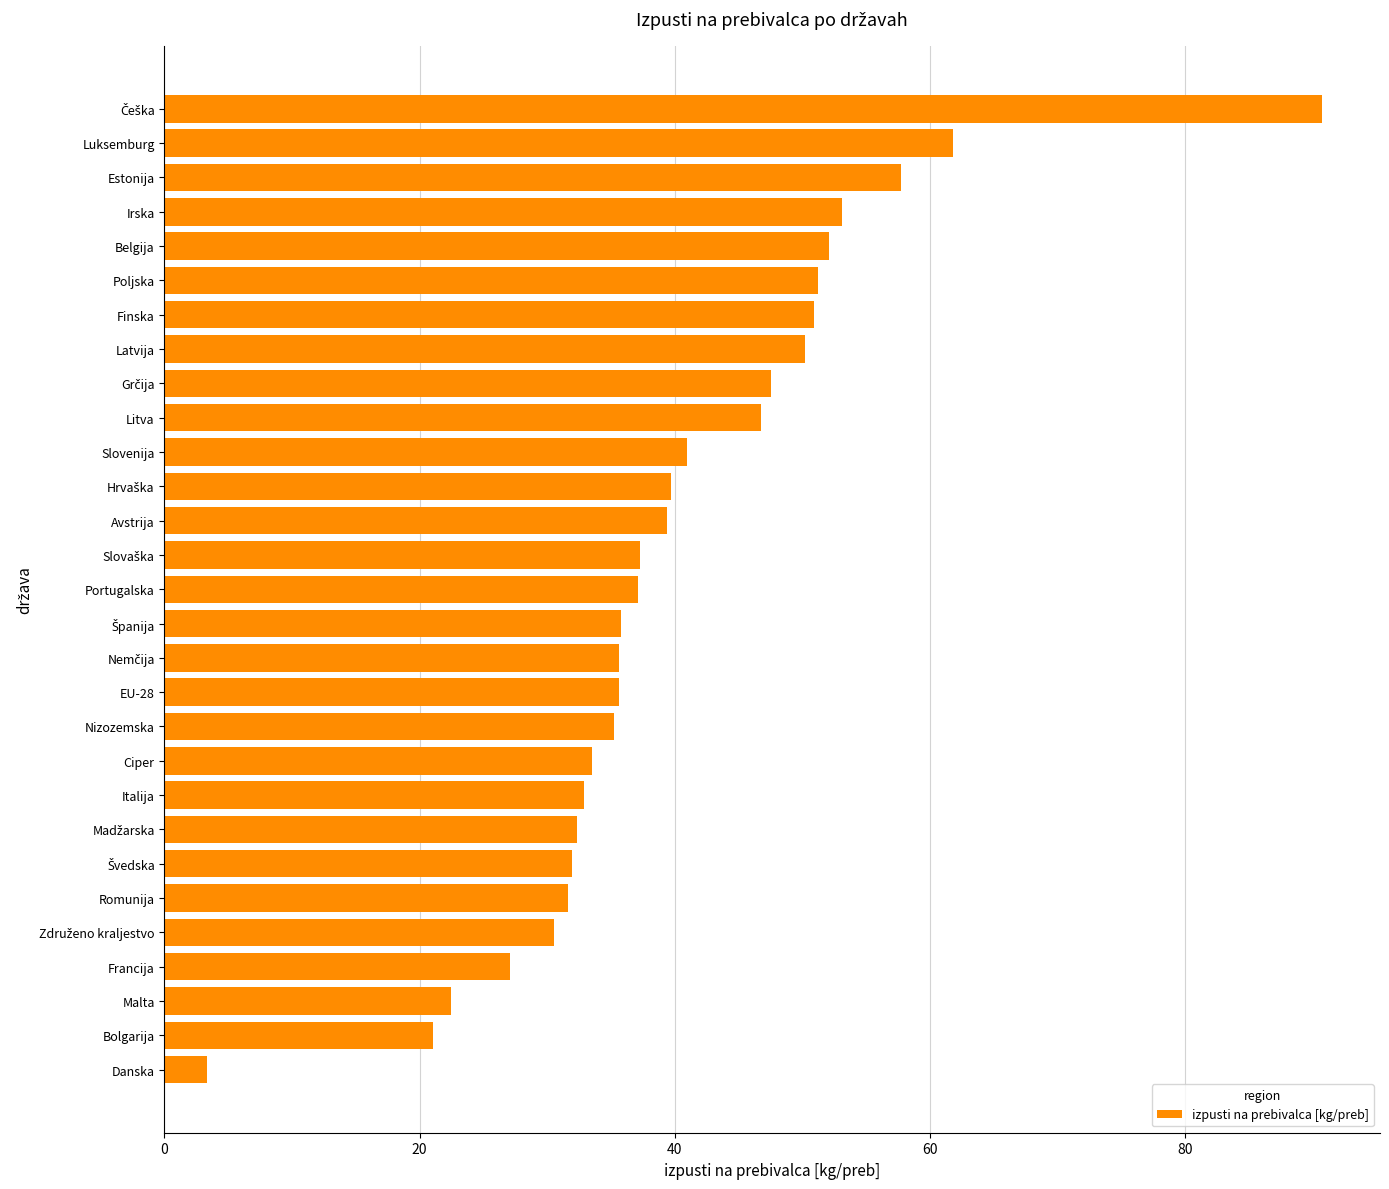

What is the change in value from Francija to Danska?

-23.8